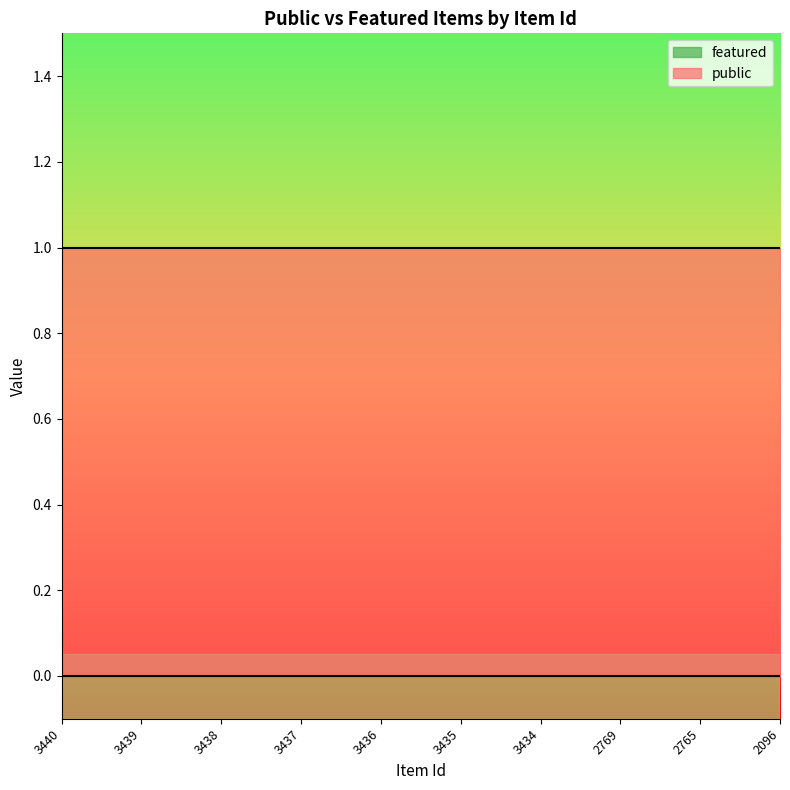

At which label is featured closest to 0?

3440